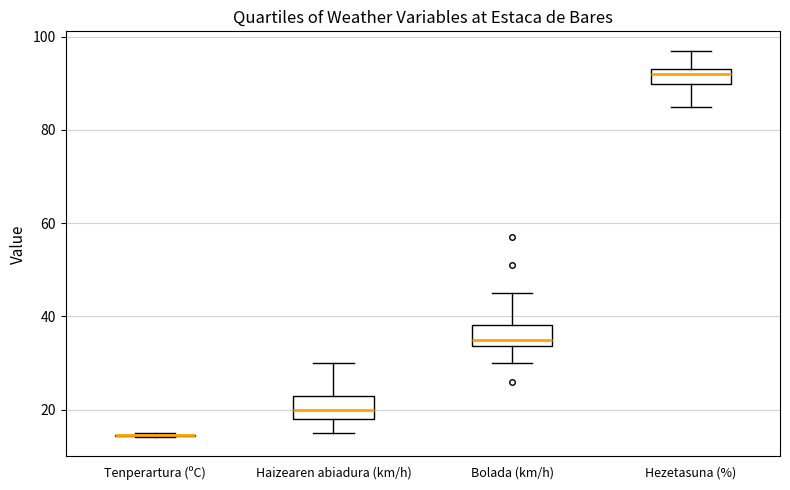

Reading left to right, transcribe this box plot: for each box, give where its median line is, the range the box spans, and where its two whiskers end, as read against the y-axis. The values are not printed on the chart, so give them approximately, as read against the axis.

Tenperartura (ºC): box collapsed to a line at 14, whiskers 14 to 14
Haizearen abiadura (km/h): median 20, box 18 to 24, whiskers 16 to 30
Bolada (km/h): median 36, box 34 to 38, whiskers 30 to 46
Hezetasuna (%): median 92, box 90 to 94, whiskers 86 to 98